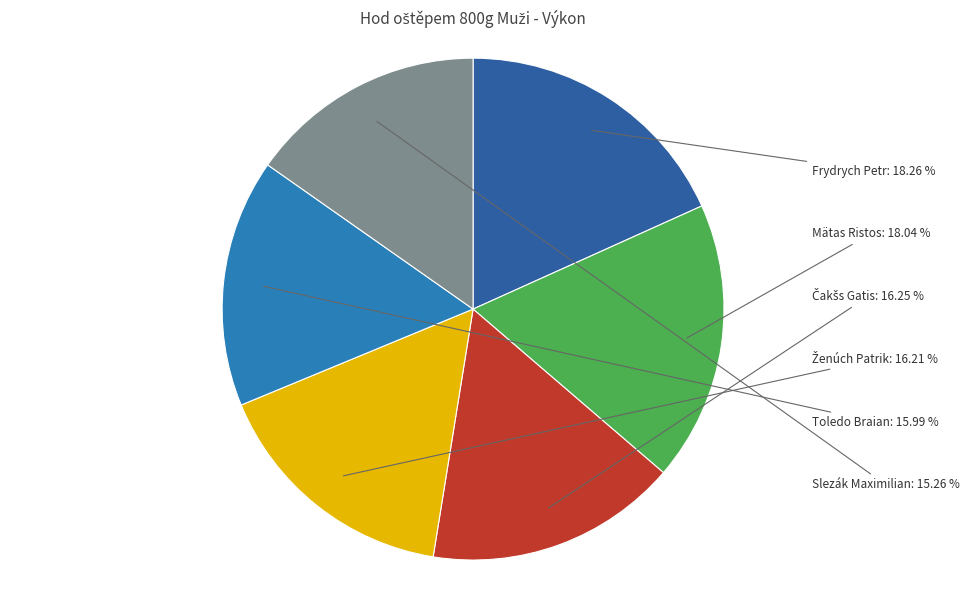

True or false: Slezák Maximilian accounts for 15% of the total.

True